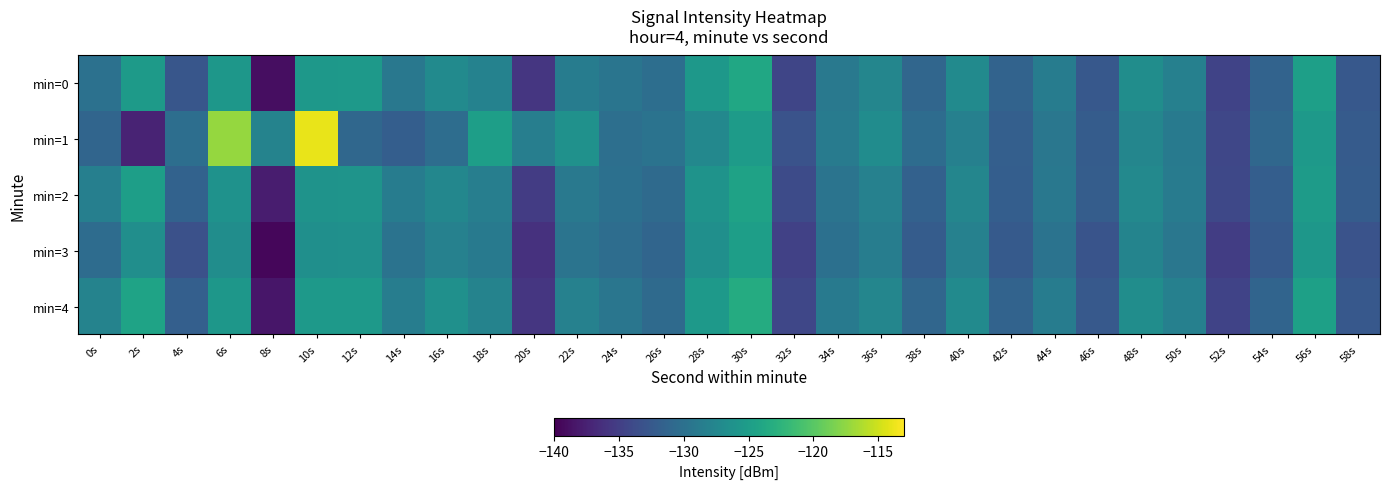

At which category is the sum across all series the highest?

10s